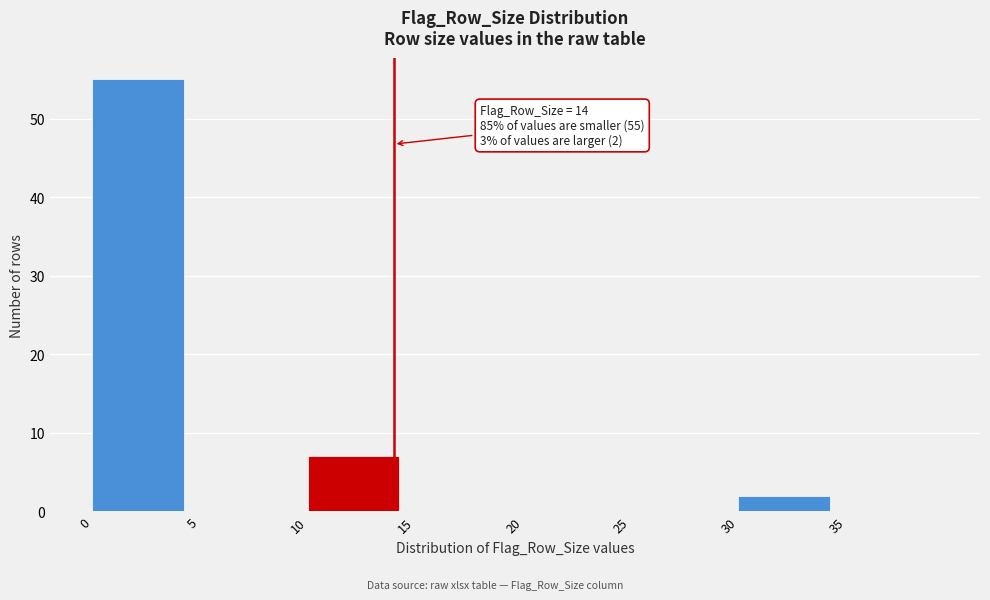

Over which range of the x-axis is the bar tallest?

0 to 5